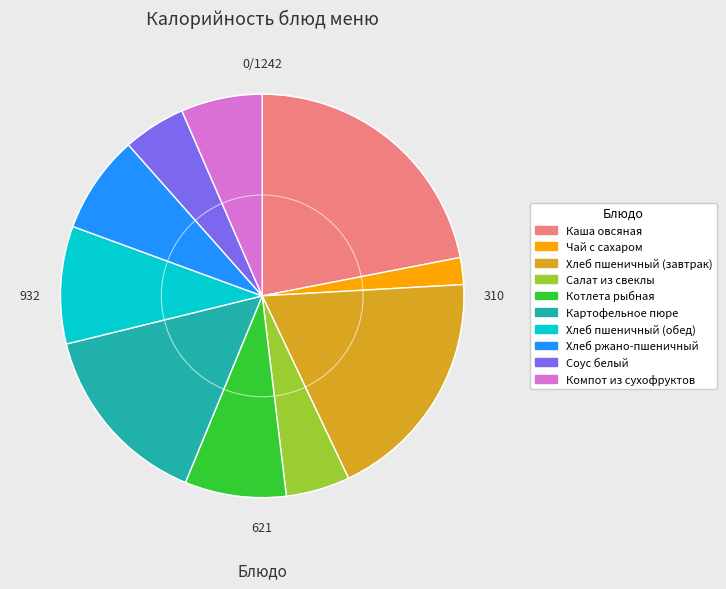

Which slice is the largest?

Каша овсяная